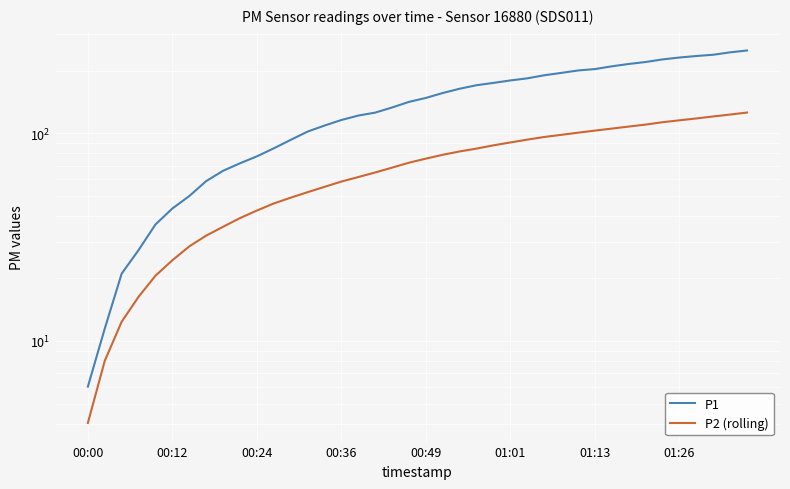

At 00:12, list the series in order from smallest to largest.

P2 (rolling), P1